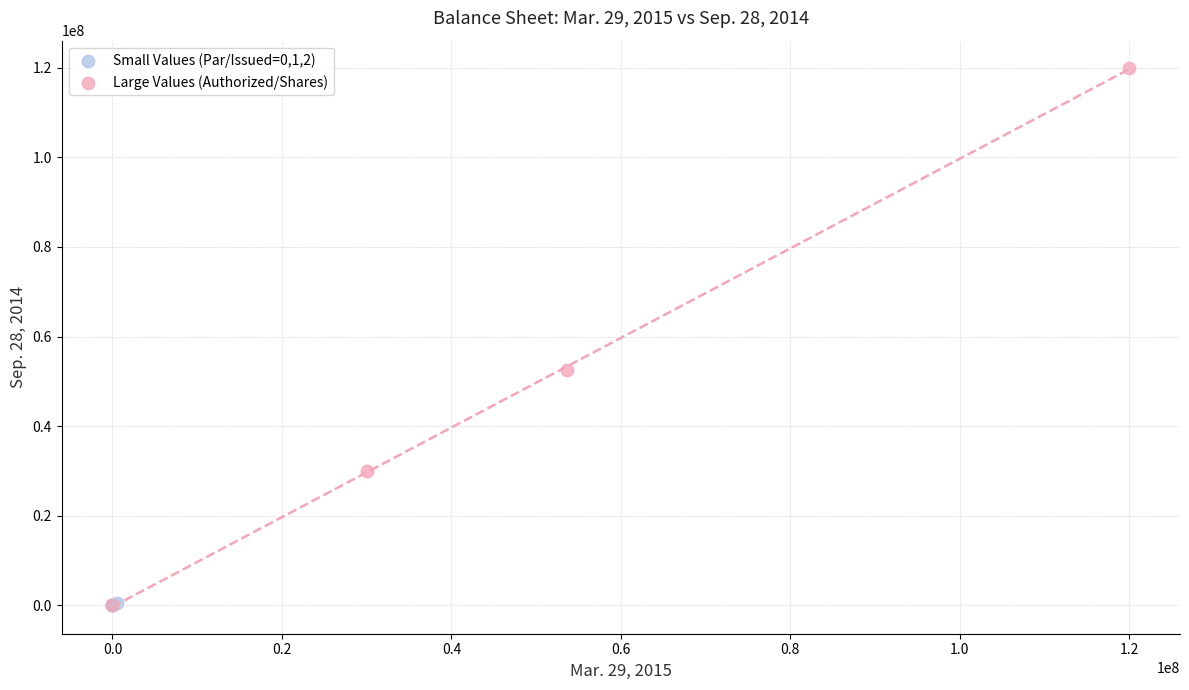

Which series reaches the maximum Y coordinate?

Large Values (Authorized/Shares)